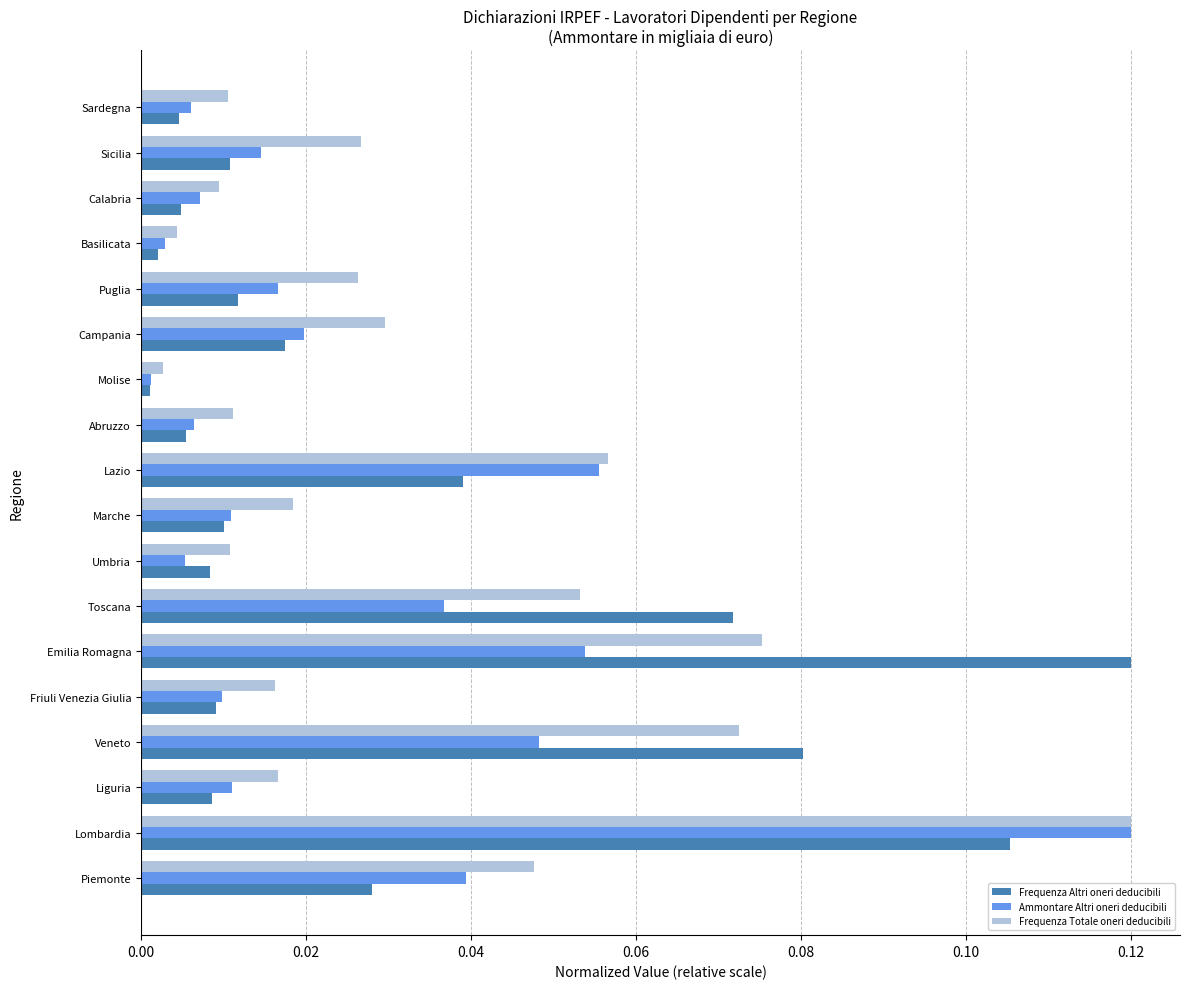

Is the value of Frequenza Altri oneri deducibili at Toscana greater than the value of Ammontare Altri oneri deducibili at Liguria?

Yes